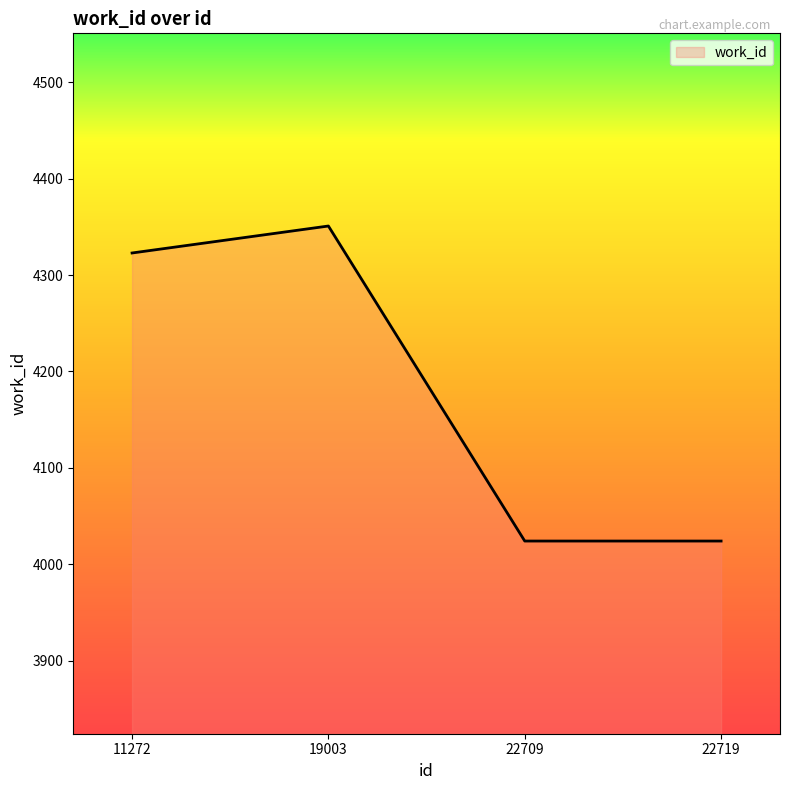

At which label is the value closest to 4187?

11272